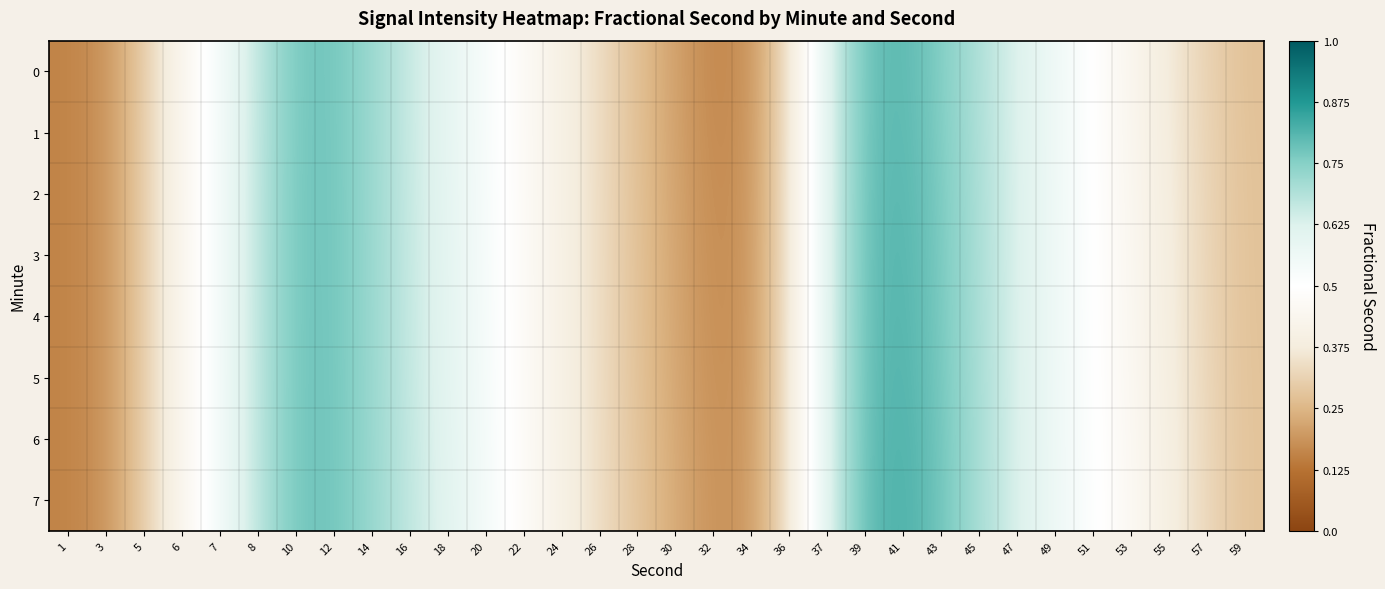

Rank the series at 24 from lowest to highest value.

0, 1, 2, 3, 4, 5, 6, 7